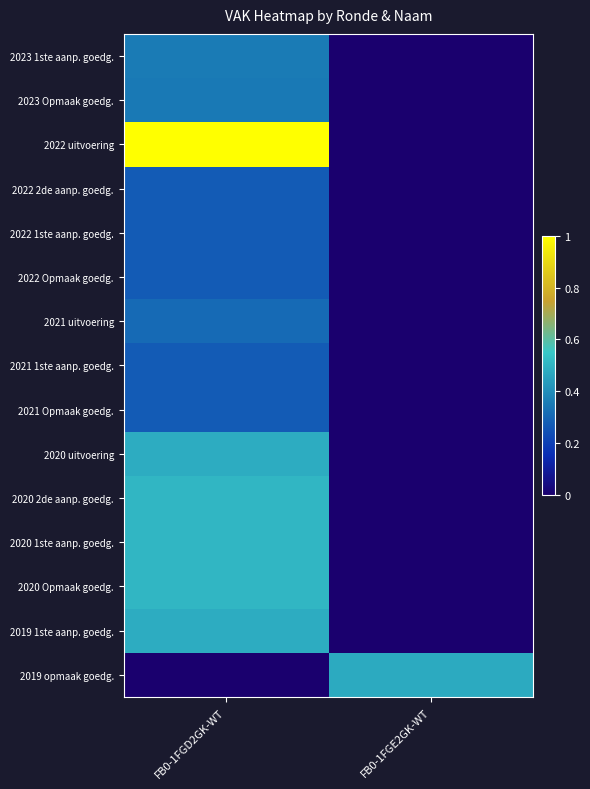

At which category is the sum across all series the highest?

FB0-1FGD2GK-WT